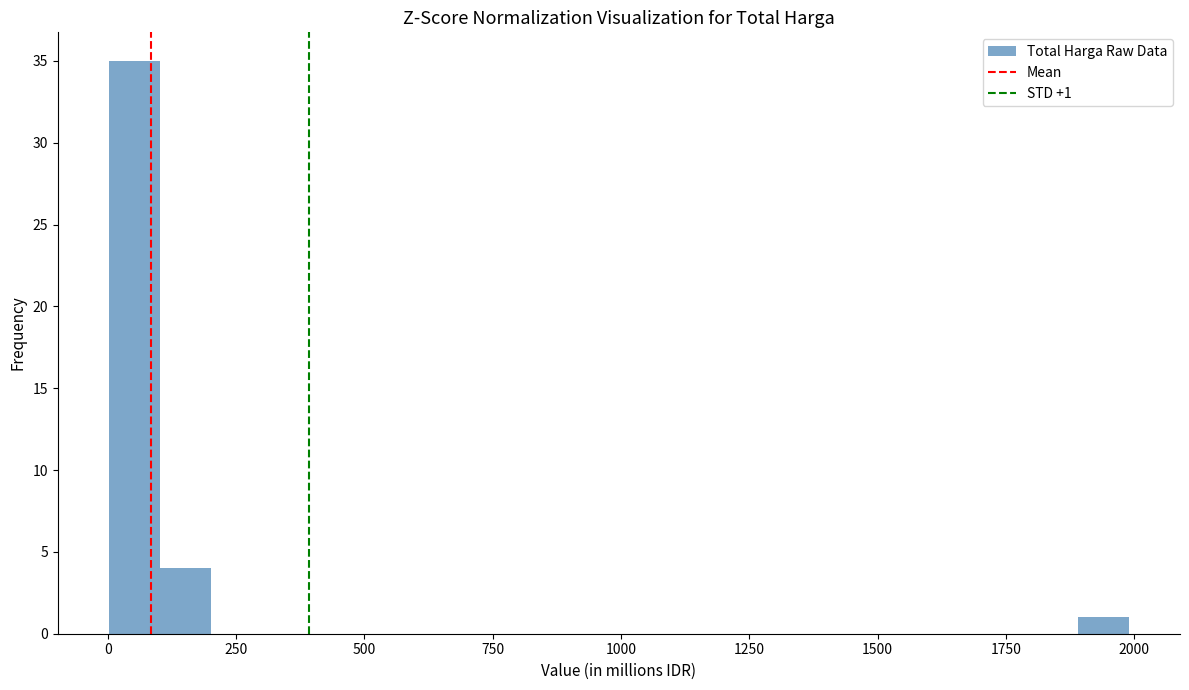

Around what value on the x-axis is the tallest bar? Give the approximate position of its centre, as read against the axis.

50